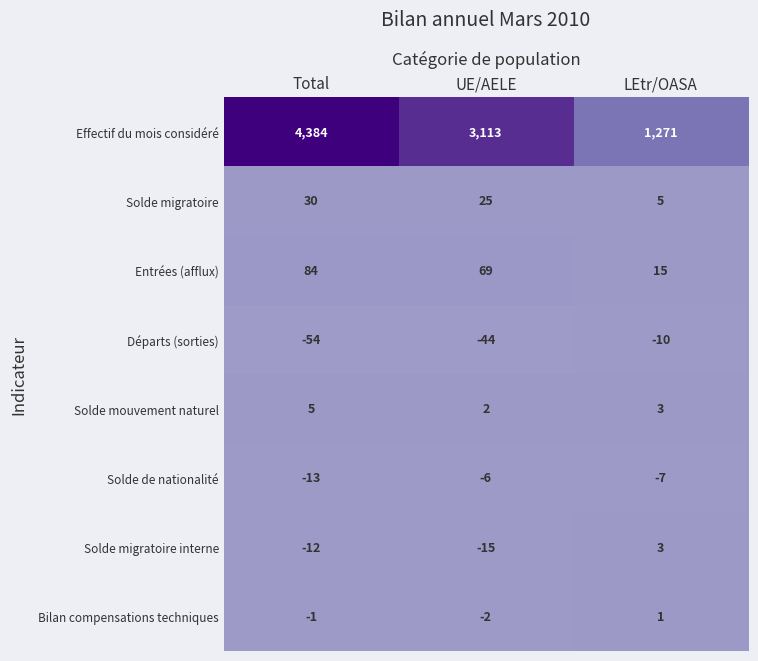

Rank the series by their maximum value, from lowest to highest.

Départs (sorties), Solde de nationalité, Bilan compensations techniques, Solde migratoire interne, Solde mouvement naturel, Solde migratoire, Entrées (afflux), Effectif du mois considéré